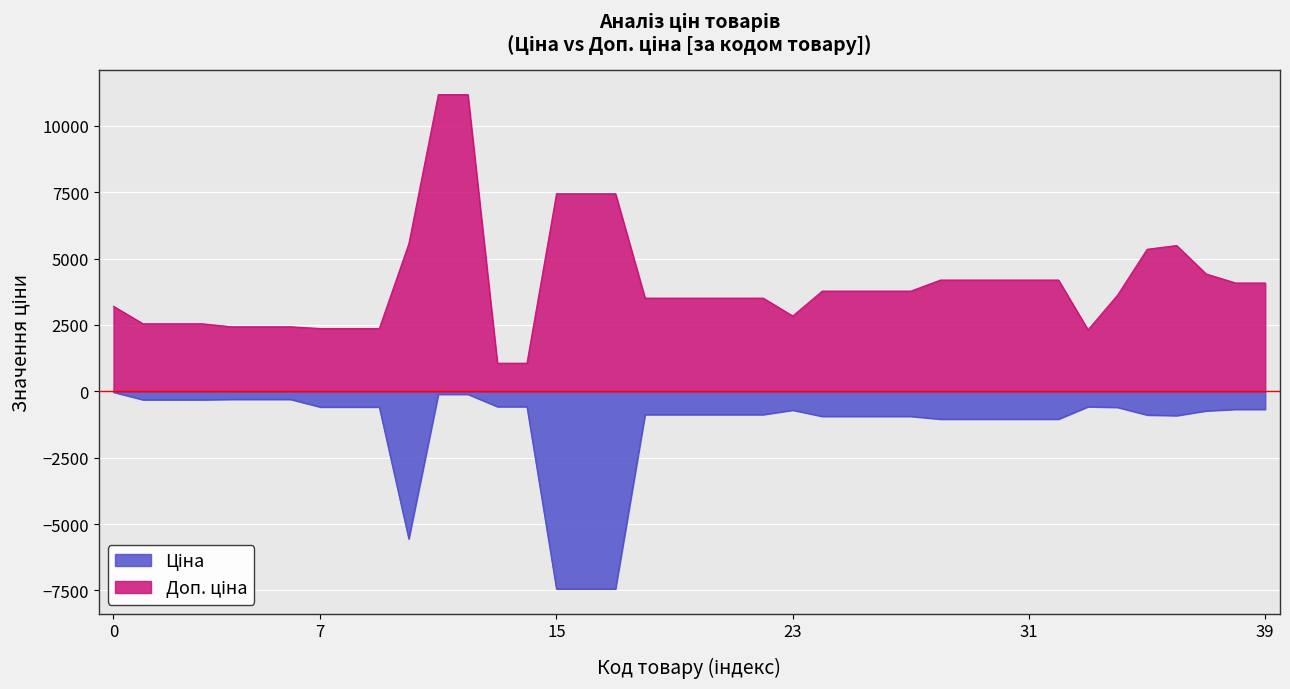

What is the maximum value shown in the chart?

11182.0